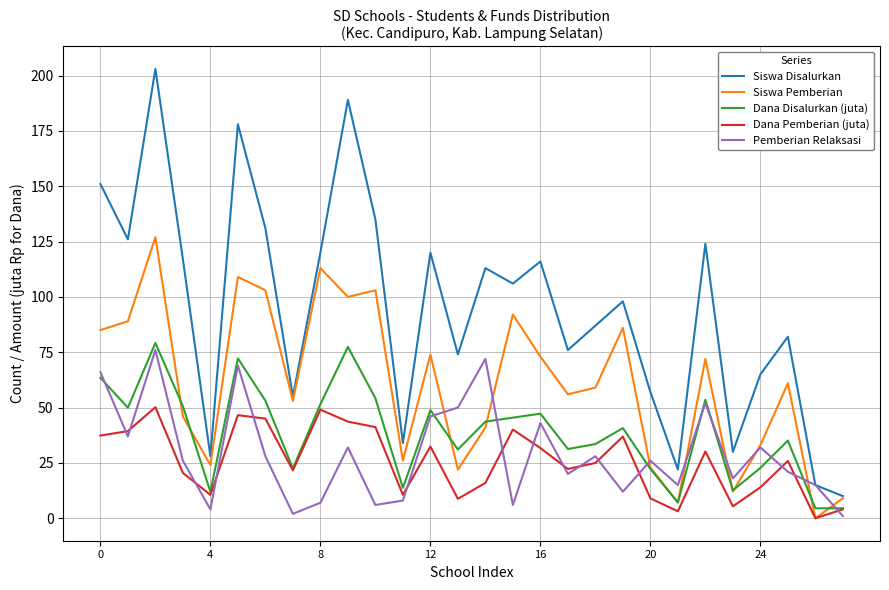

Which series has the largest range (max minus min)?

Siswa Disalurkan